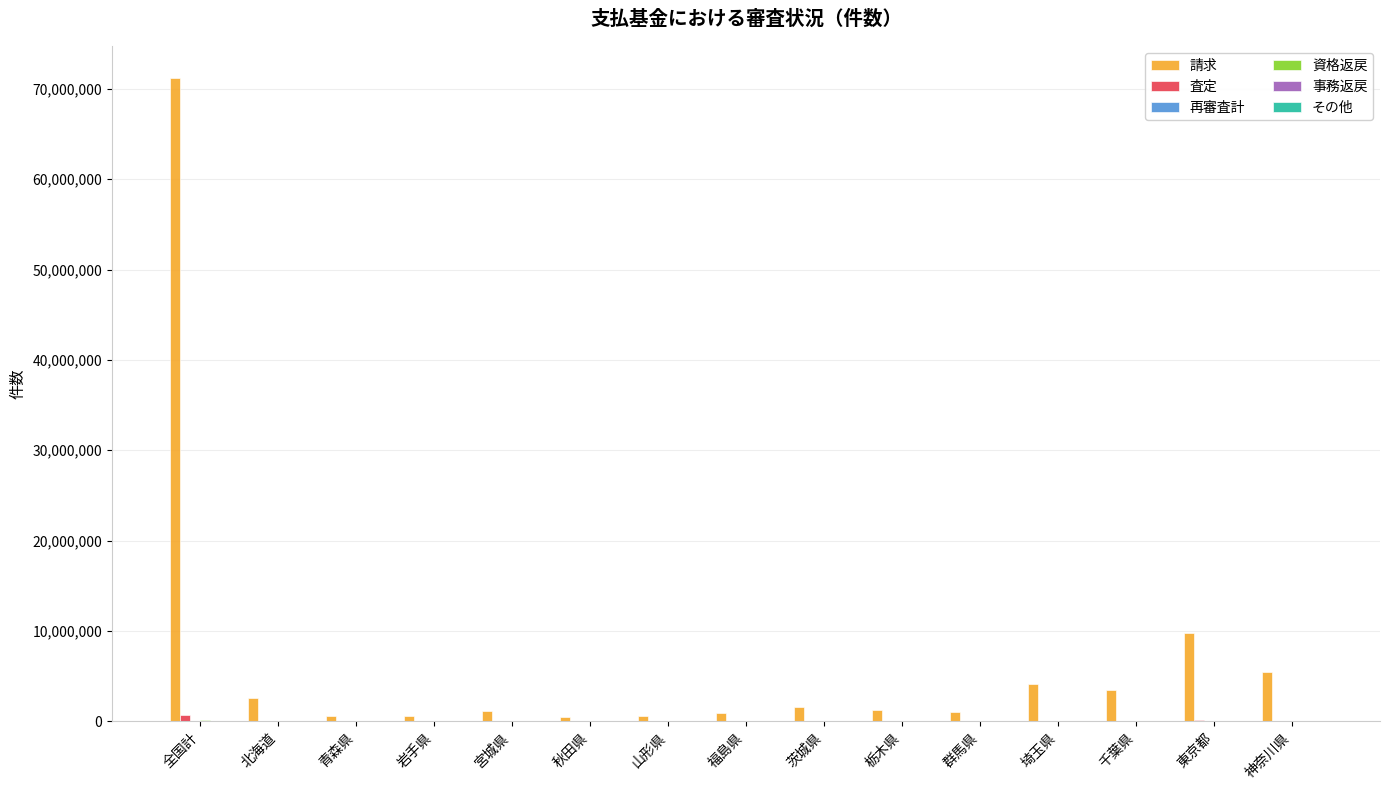

At which category is the sum across all series the highest?

全国計